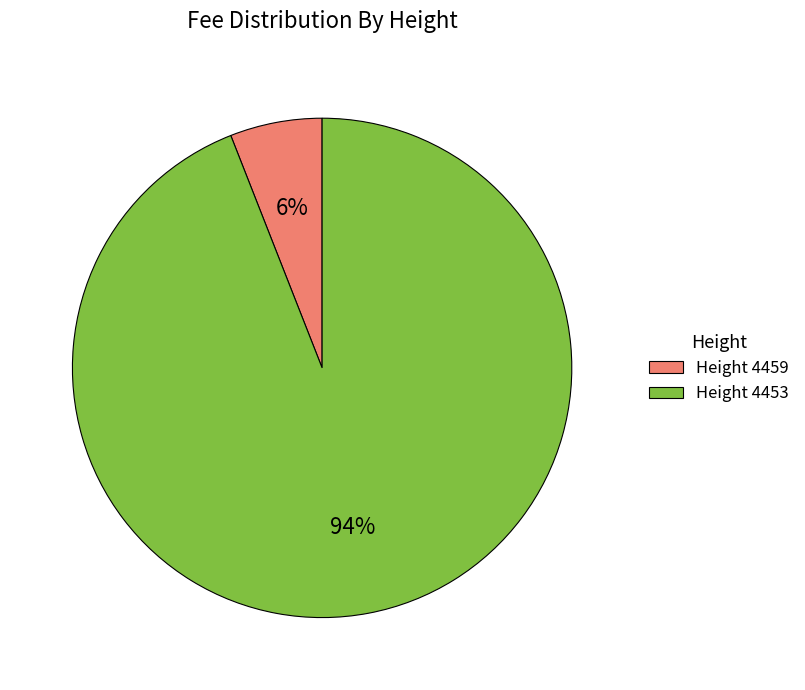

How many slices are in this pie chart?

2